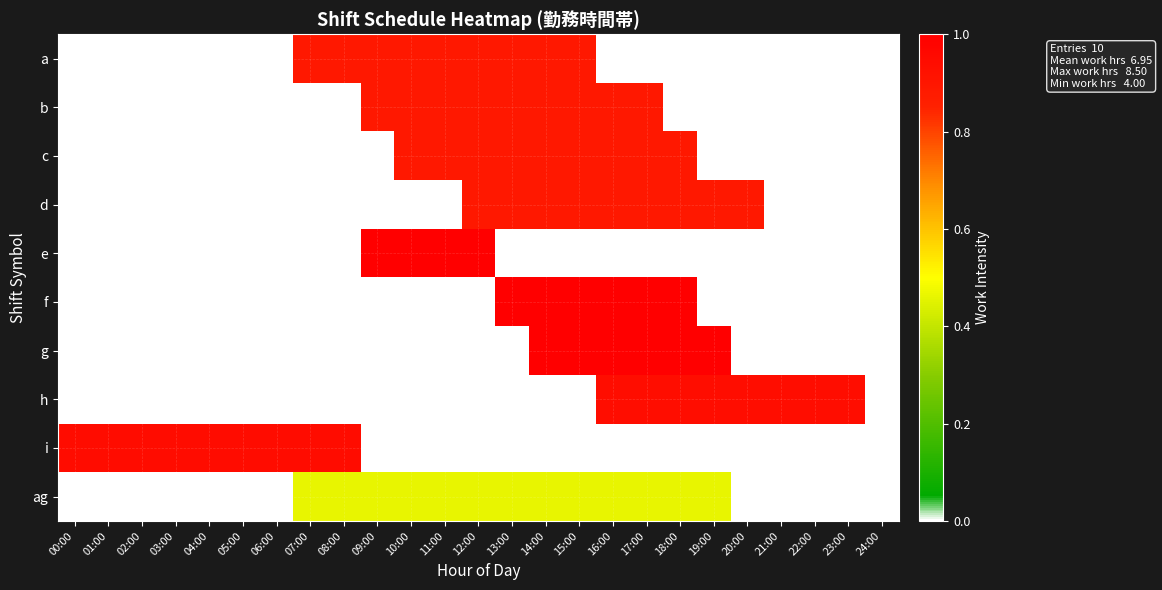

At 18:00, list the series in order from largest to smallest.

f, g, h, d, c, ag, a, b, e, i